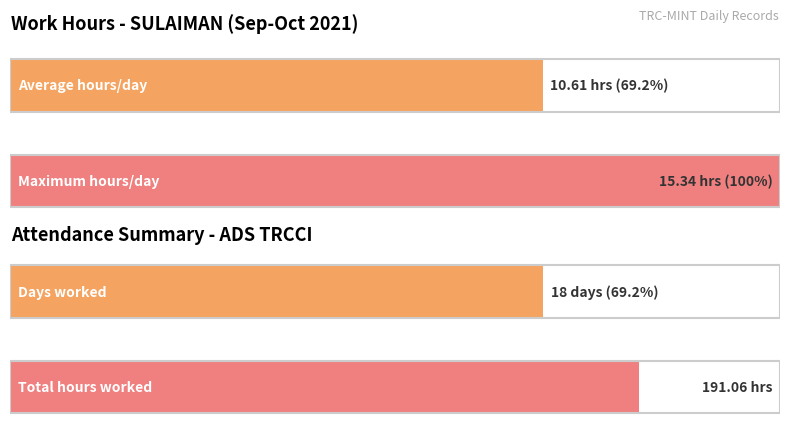

Does the chart contain any negative values?

No